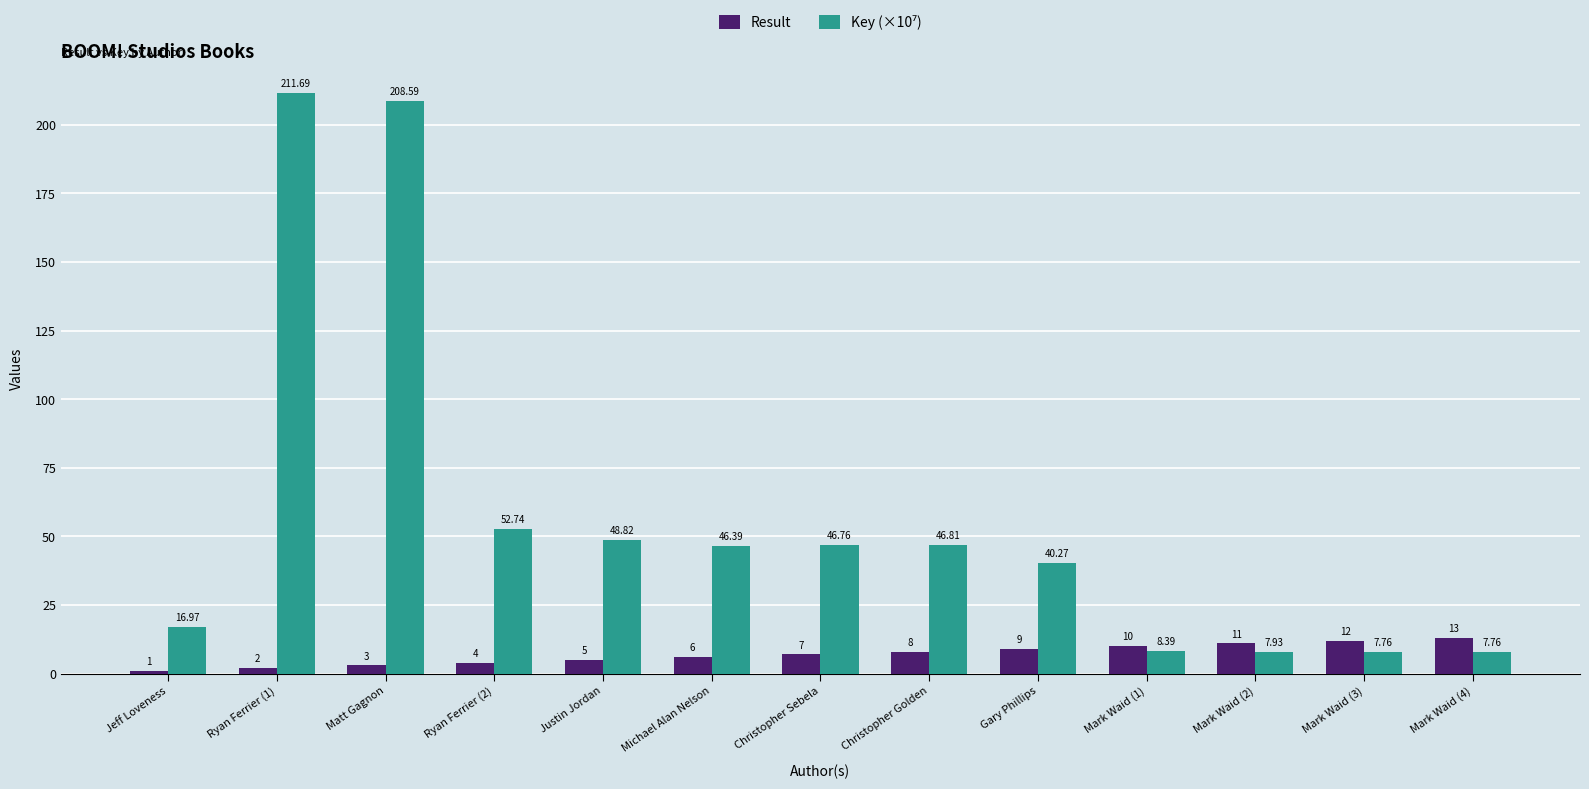

What is the smallest value displayed?

1.0